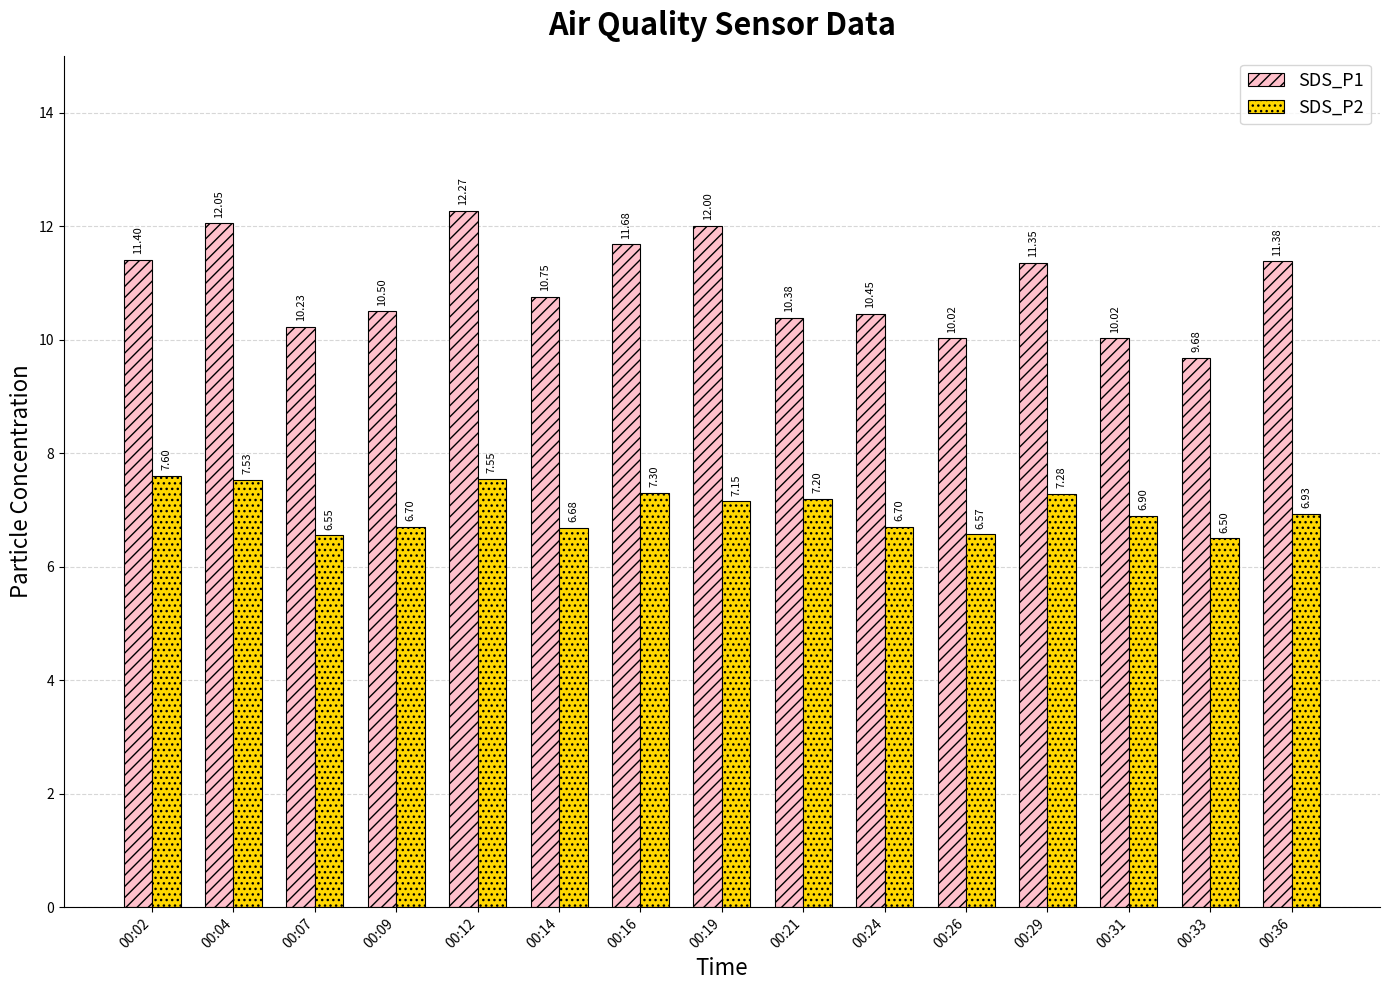

What is the difference between the maximum and minimum values in the SDS_P2 series?

1.1